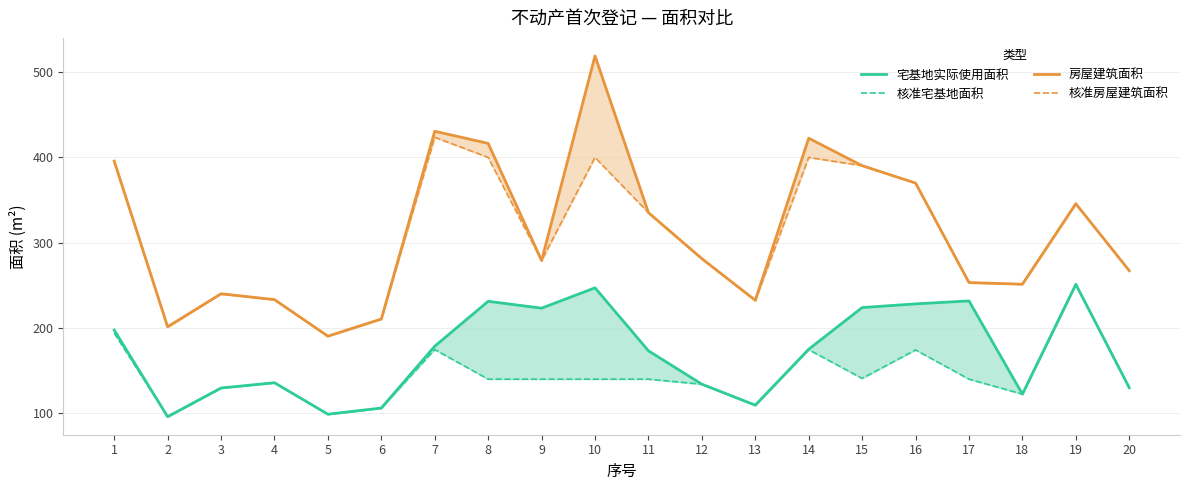

The 房屋建筑面积 series shows 737.8 at 10. True or false?

False